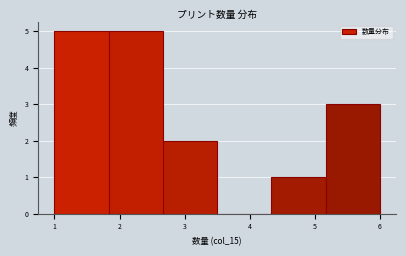

How tall is the bar that spans 1.8 to 2.7 on the x-axis? Neither the bar edges nor the heights are printed on the chart, so give them approximately, as read against the axes.

5